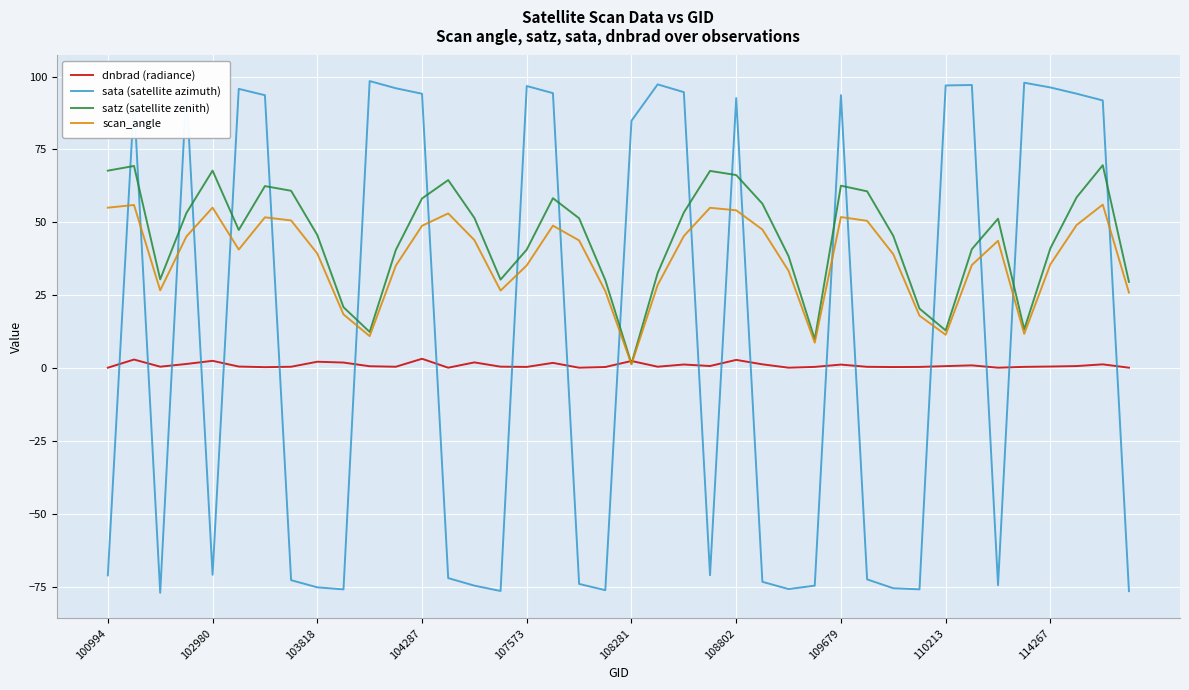

What is the maximum value for scan_angle?

56.1